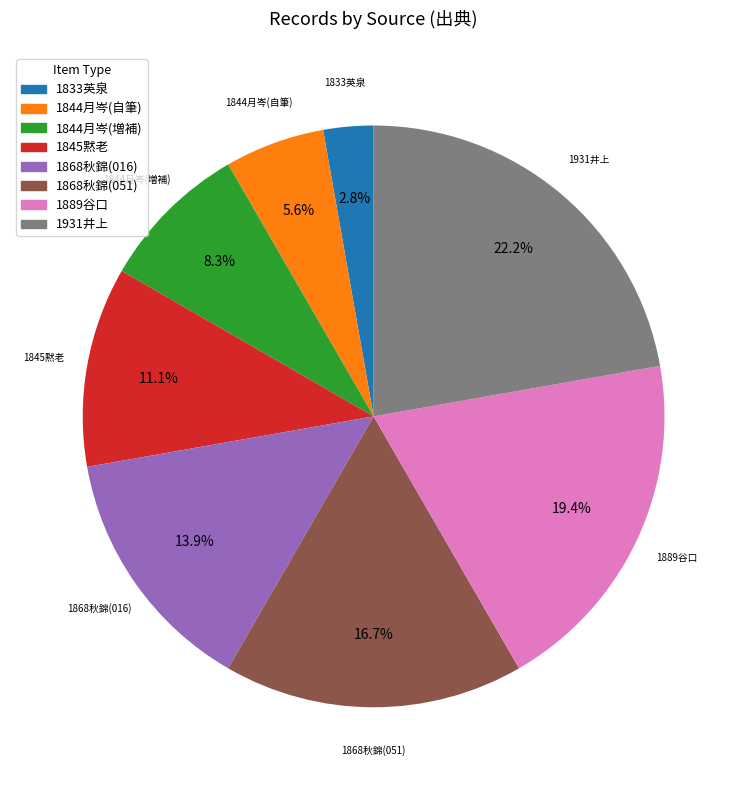

What portion of the pie excludes 1844月岑(増補)?

91.7%